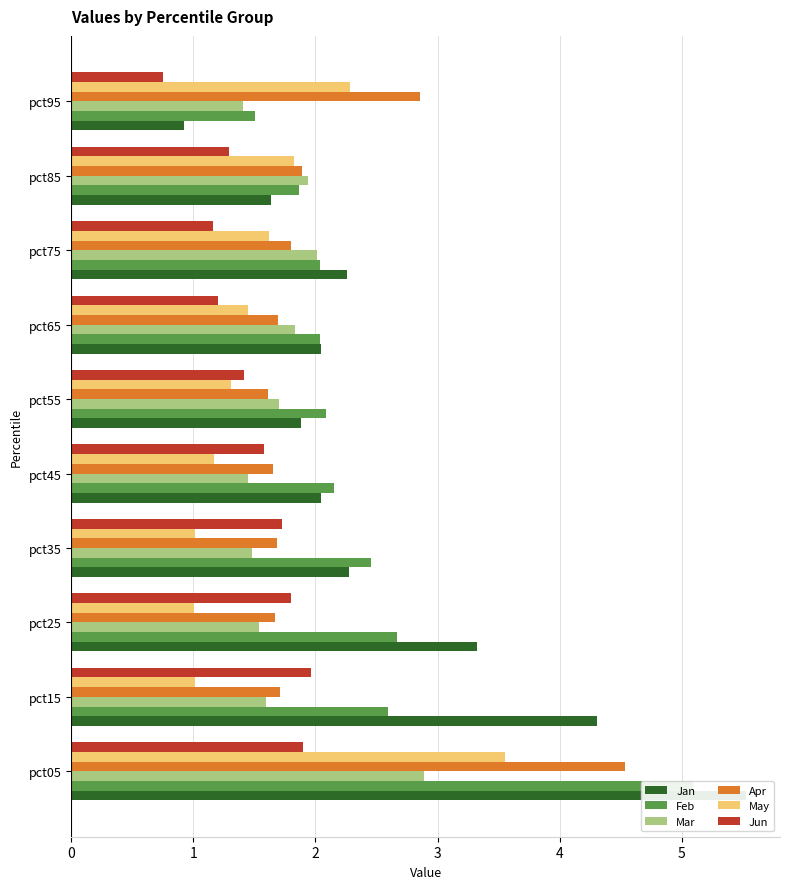

Count the number of data series in this chart.

6